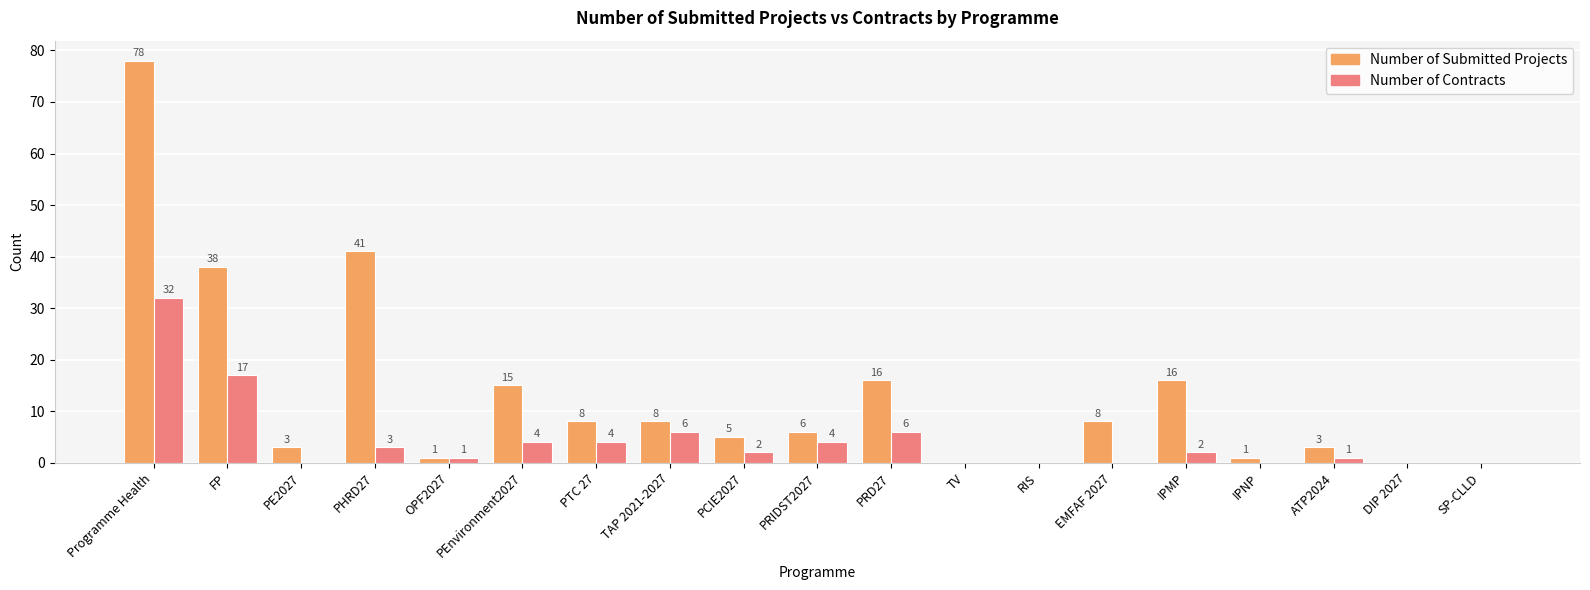

What is the sum of the Number of Submitted Projects values at PRD27 and RIS?

16